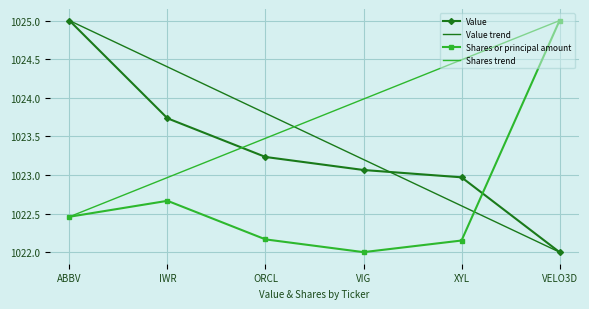

Is it true that Shares or principal amount equals 1762.1 at XYL?

False